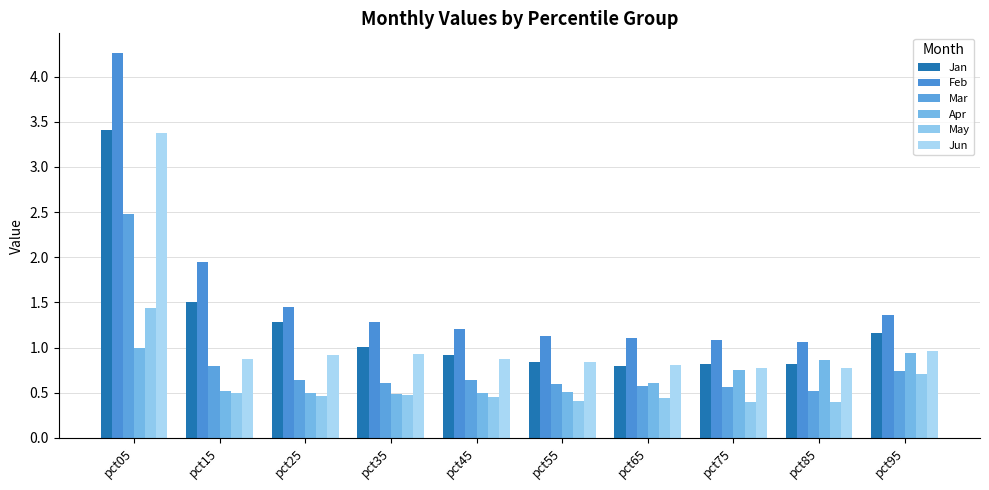

Between pct85 and pct75, which is larger?

pct85